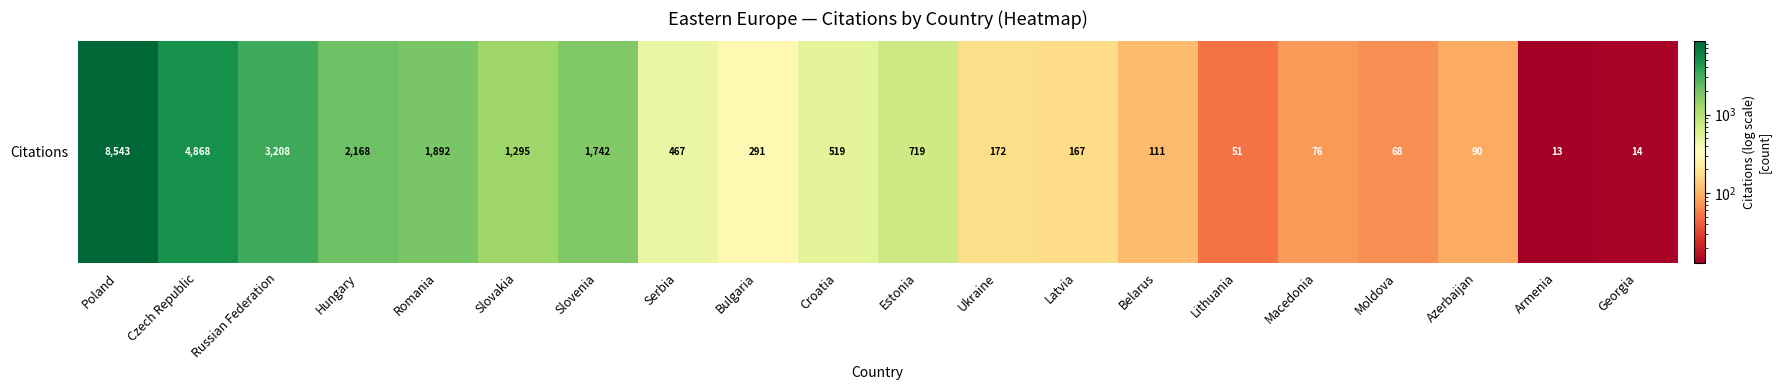

Reading left to right, what are all the values shown in this chart?

Poland=8543	Czech Republic=4868	Russian Federation=3208	Hungary=2168	Romania=1892	Slovakia=1295	Slovenia=1742	Serbia=467	Bulgaria=291	Croatia=519	Estonia=719	Ukraine=172	Latvia=167	Belarus=111	Lithuania=51	Macedonia=76	Moldova=68	Azerbaijan=90	Armenia=13	Georgia=14